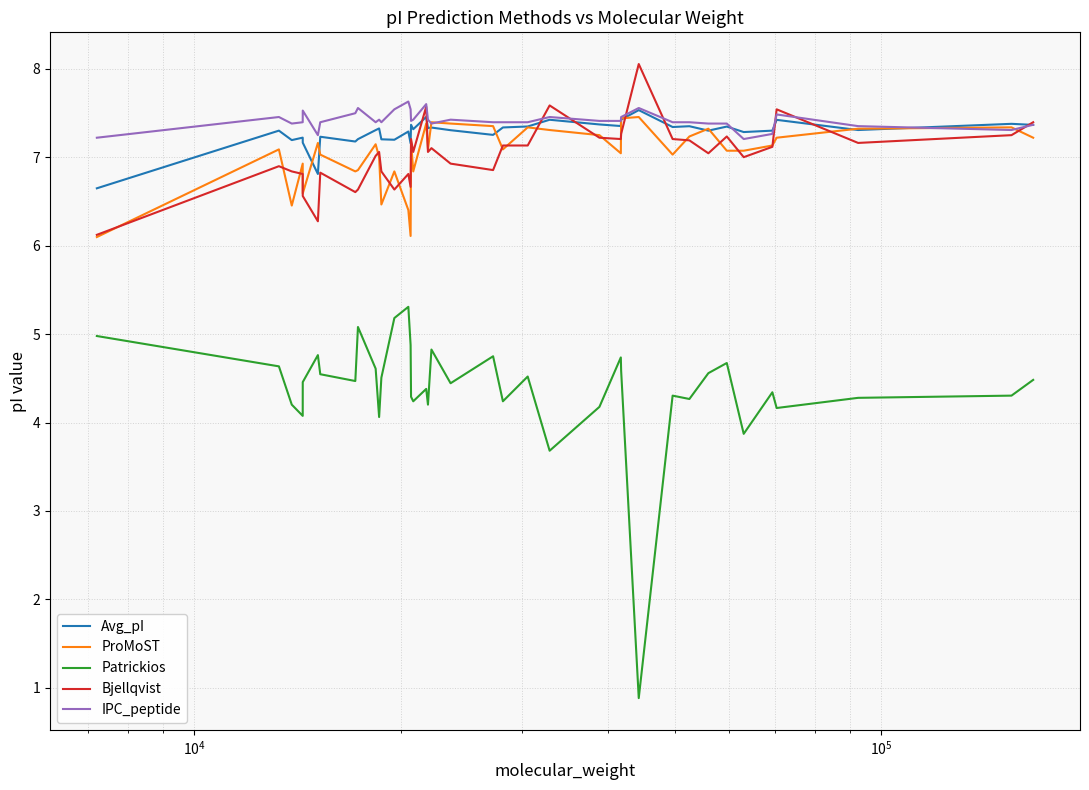

How many lines are shown in the chart?

5